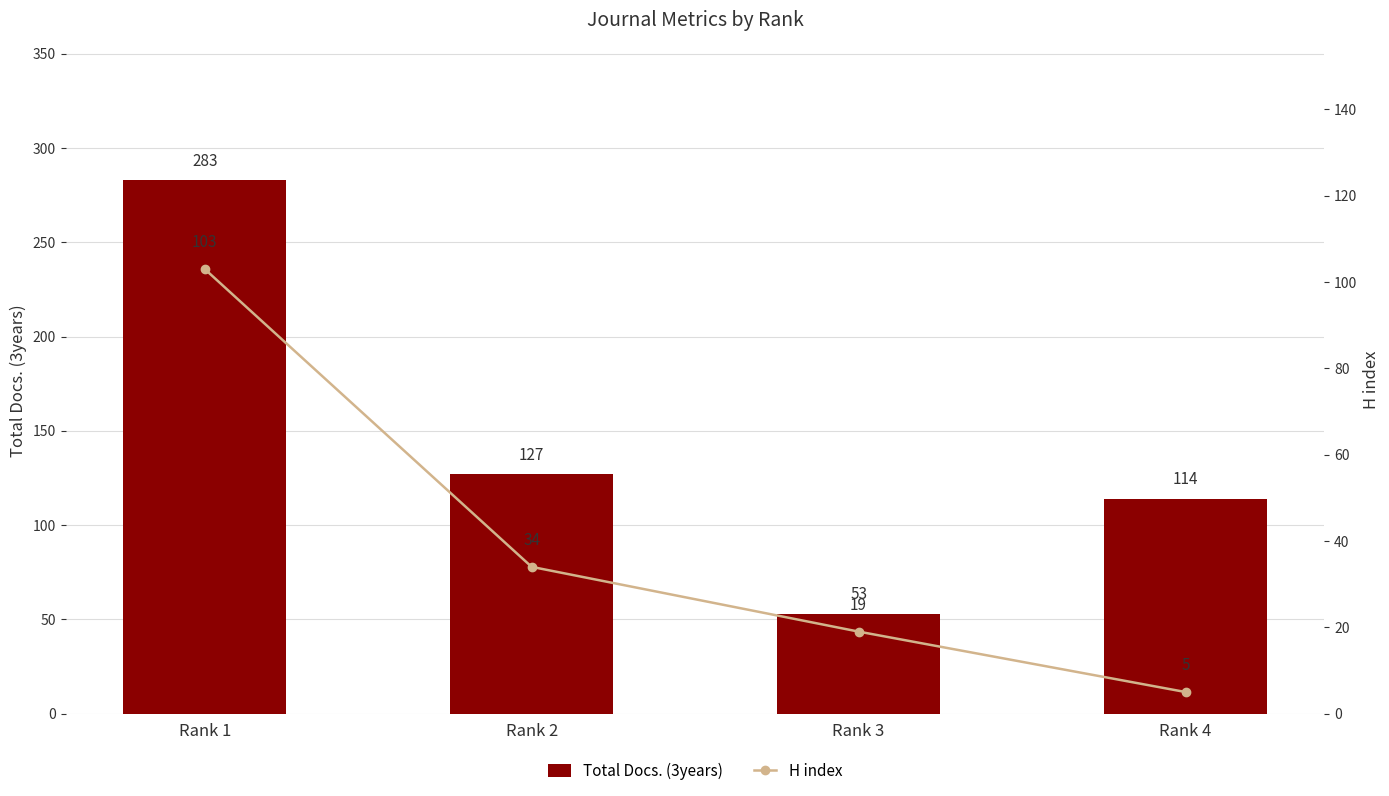

Rank the categories by Total Docs. (3years) value from highest to lowest.

Rank 1, Rank 2, Rank 4, Rank 3